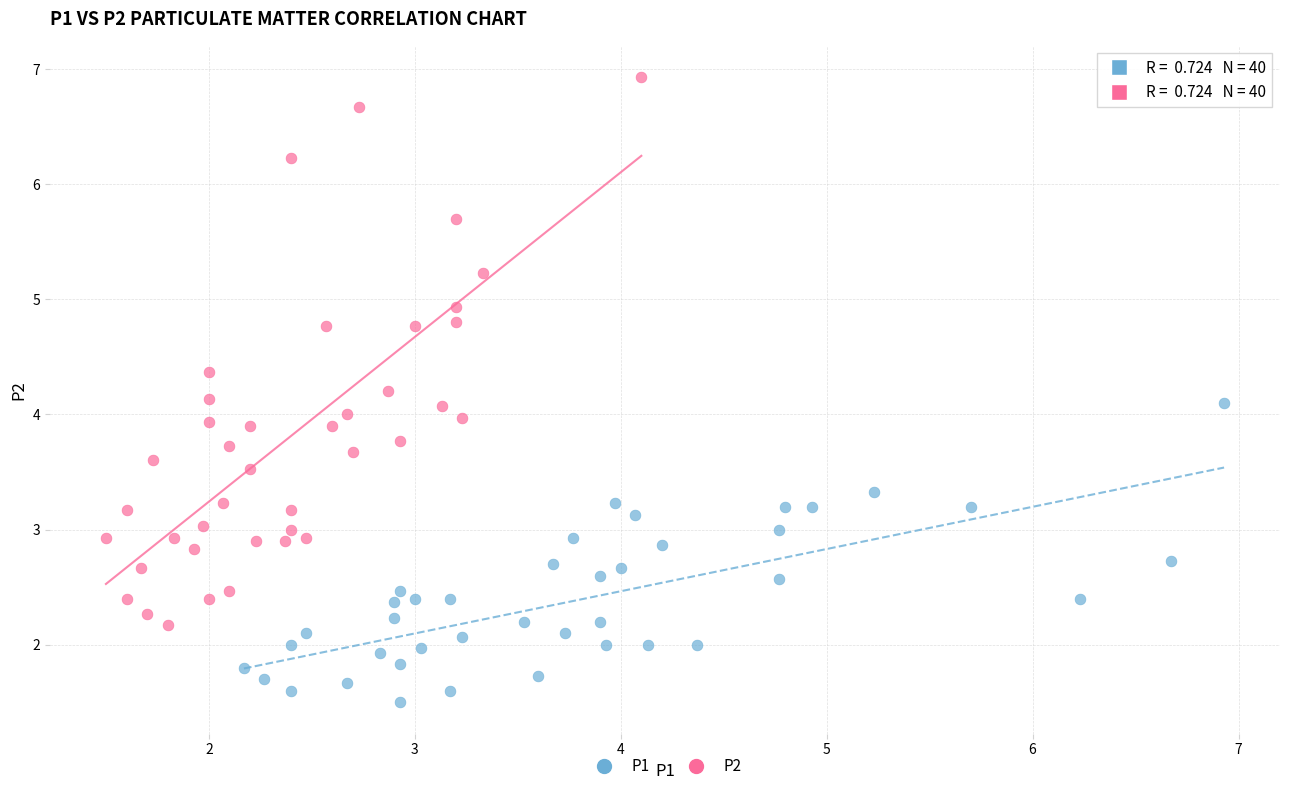

Which series has the largest Y range (max minus min)?

P2